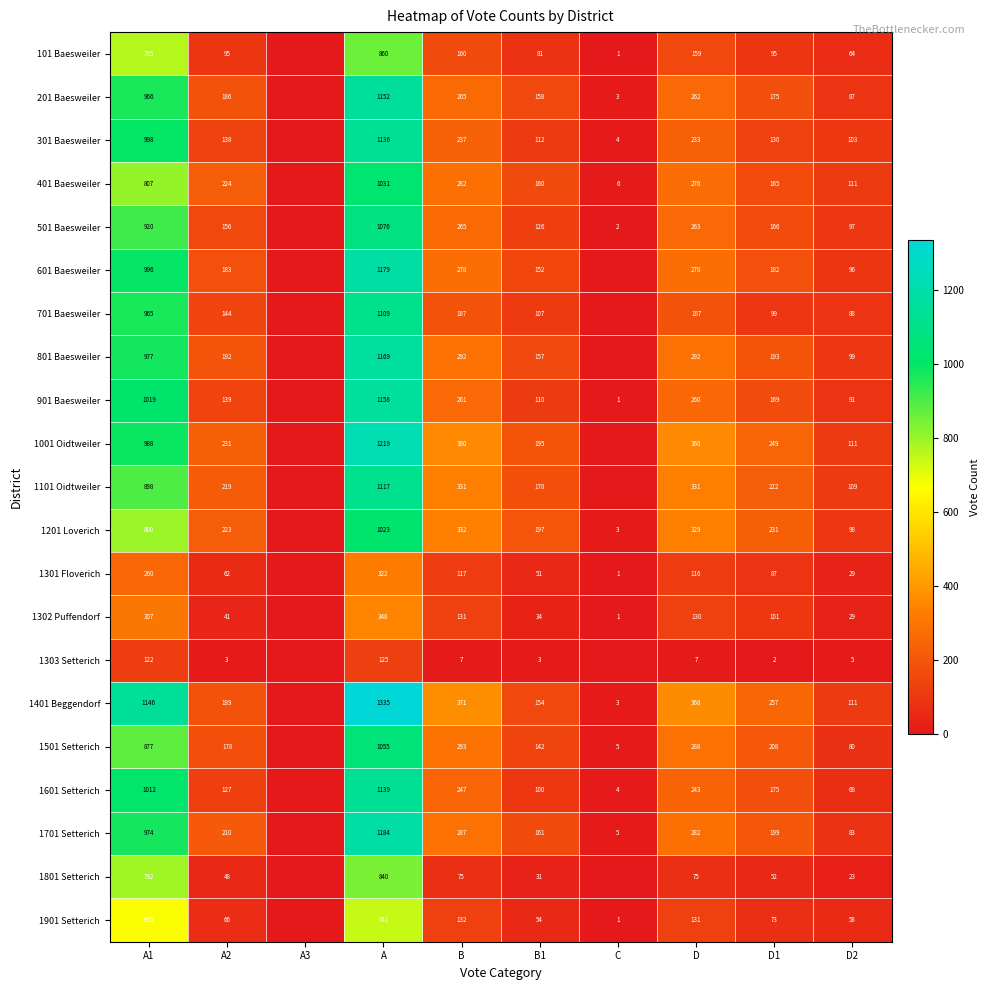

What is the difference between the highest and lowest values at D?

361